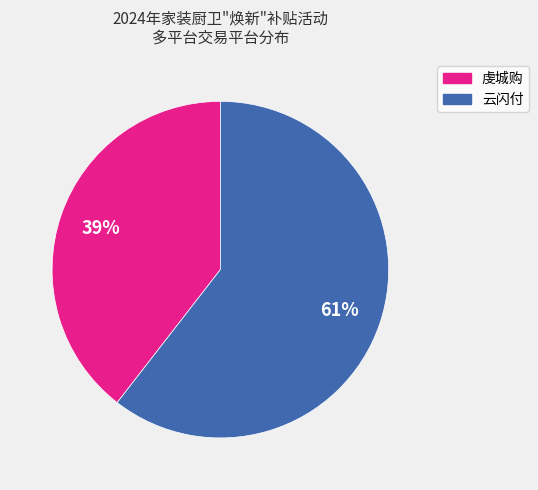

True or false: 云闪付 accounts for 61% of the total.

True